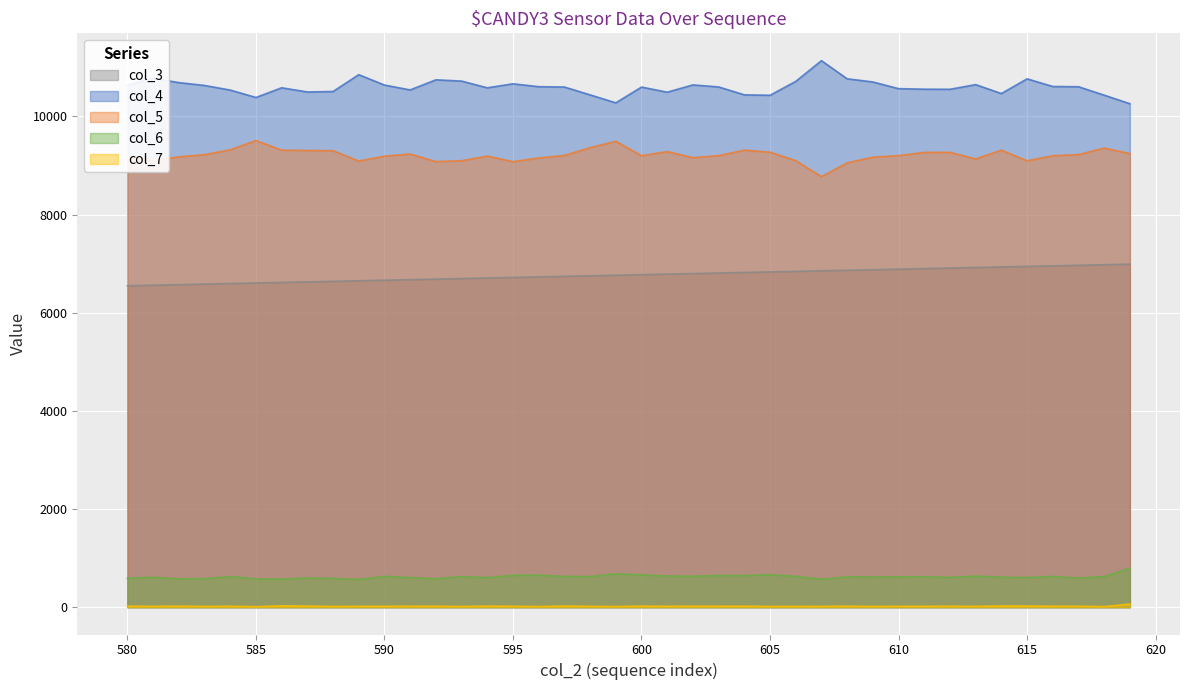

True or false: col_6 and col_5 cross at least once.

False